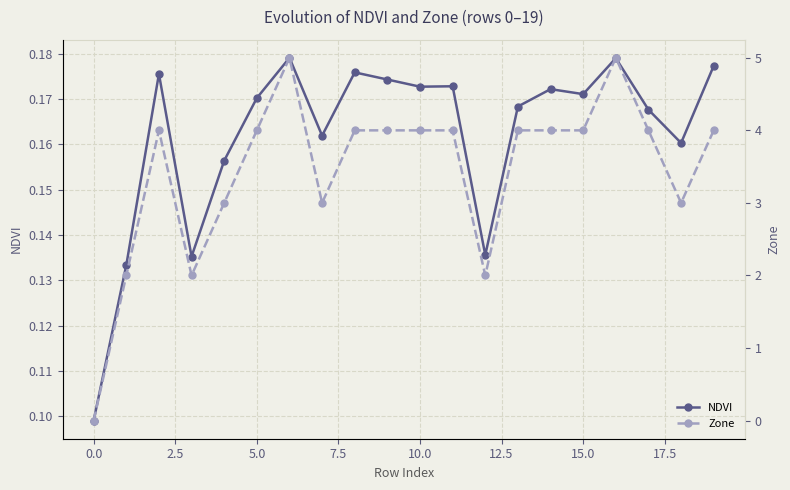

Count the NDVI values in the range 0 to 1.

20